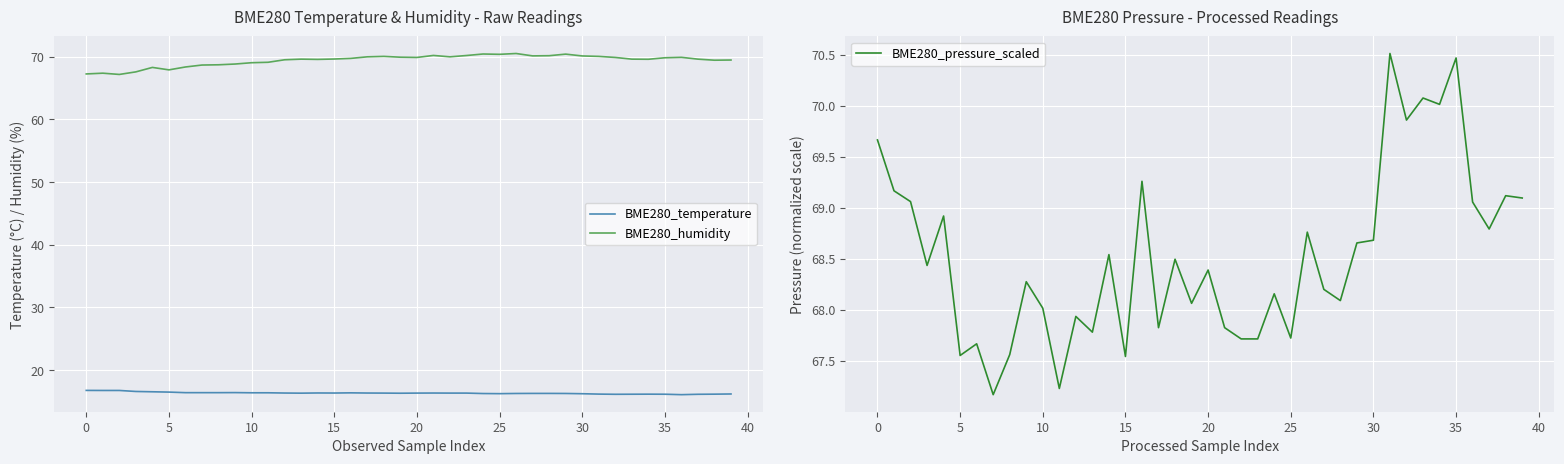

At which label does BME280_temperature reach its minimum?

36